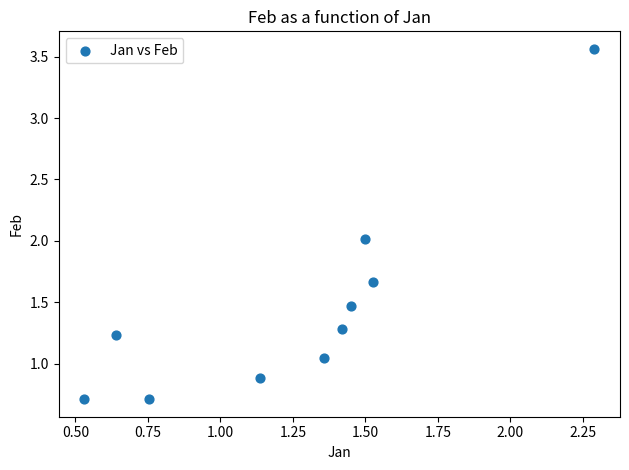

What is the average X value?

1.3